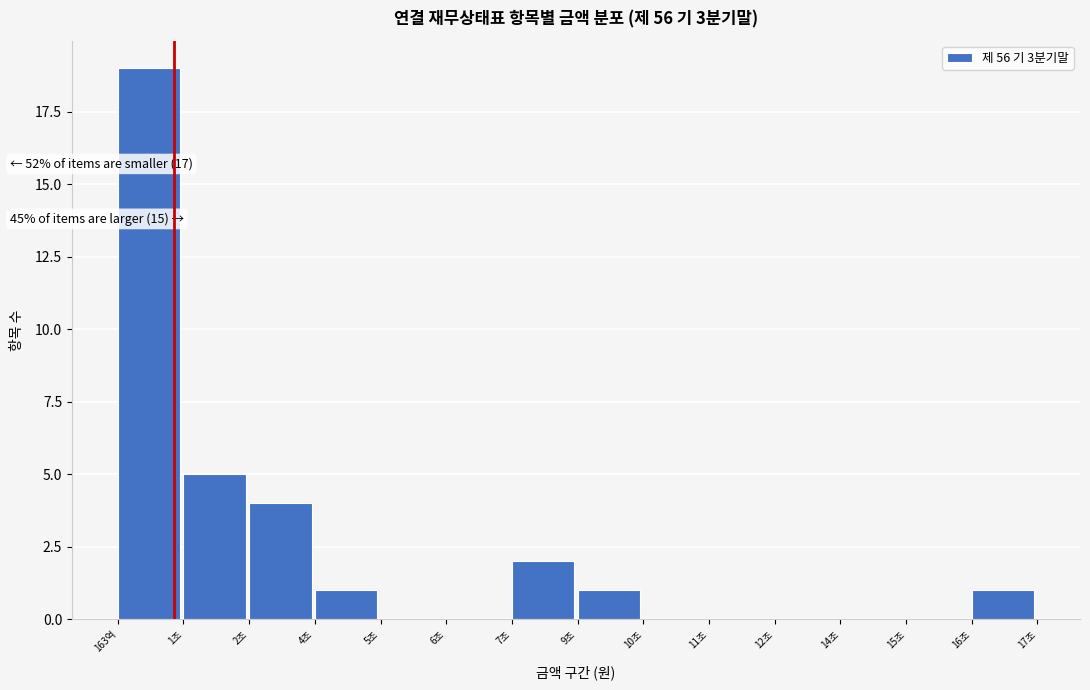

Reading left to right, what are all the values shown in this chart?

163억=19	1조=5	2조=4	4조=1	5조=0	6조=0	7조=2	9조=1	10조=0	11조=0	12조=0	14조=0	15조=0	16조=1